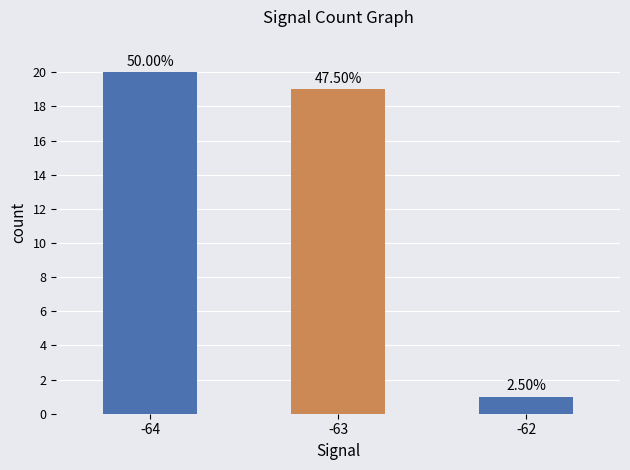

Does the chart contain any negative values?

No